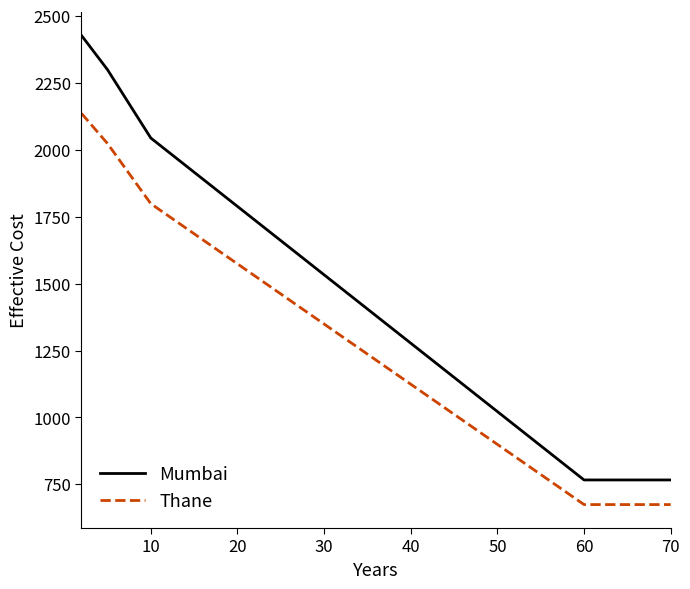

Rank the series by their average value, from lowest to highest.

Thane, Mumbai